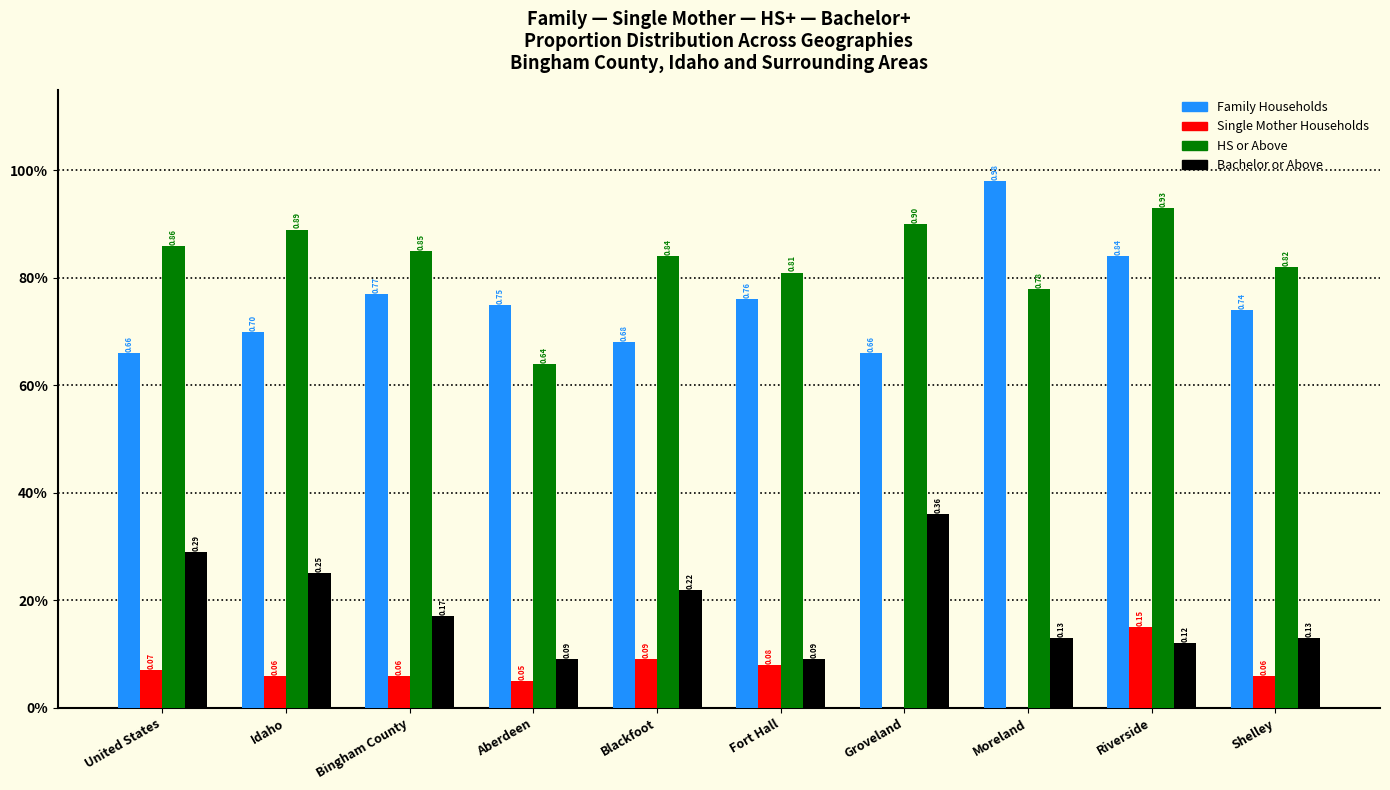

Does the chart contain stacked bars?

No